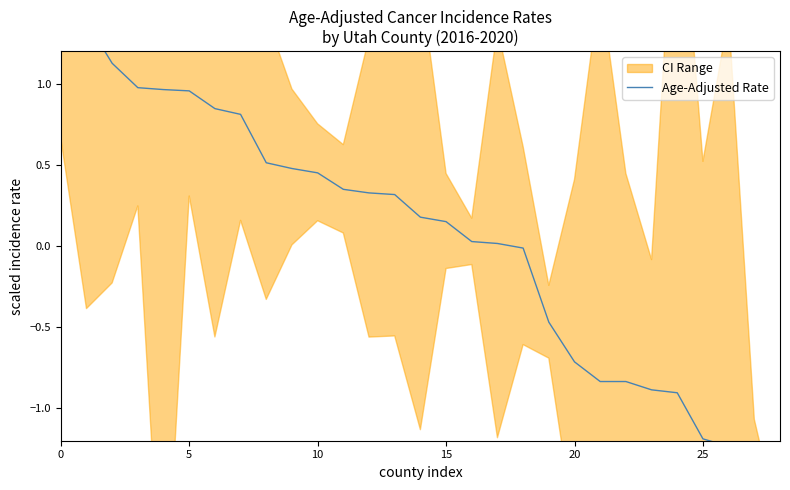

How many negative values are there?

11